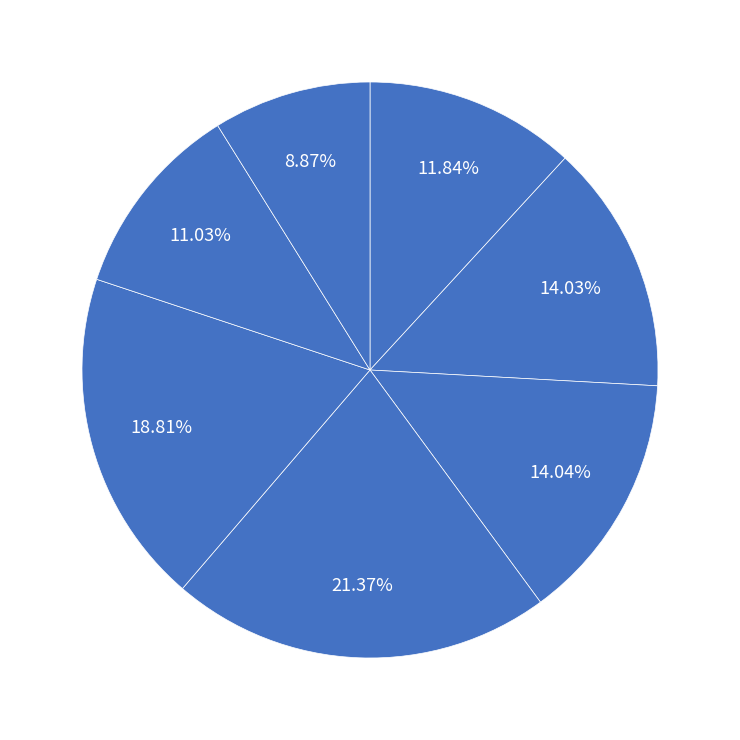

Count the number of slices in the pie.

7